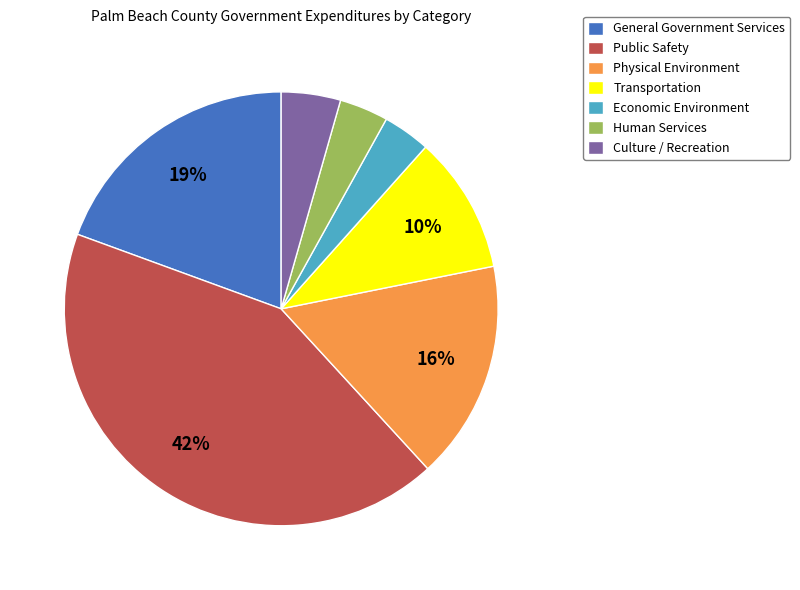

What is the largest slice in the pie chart?

Public Safety